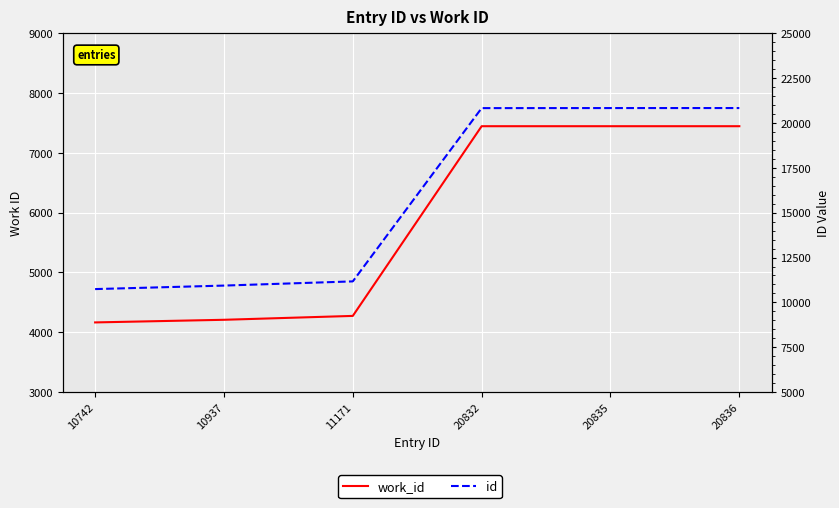

Which category has the lowest value in the id series?

10742